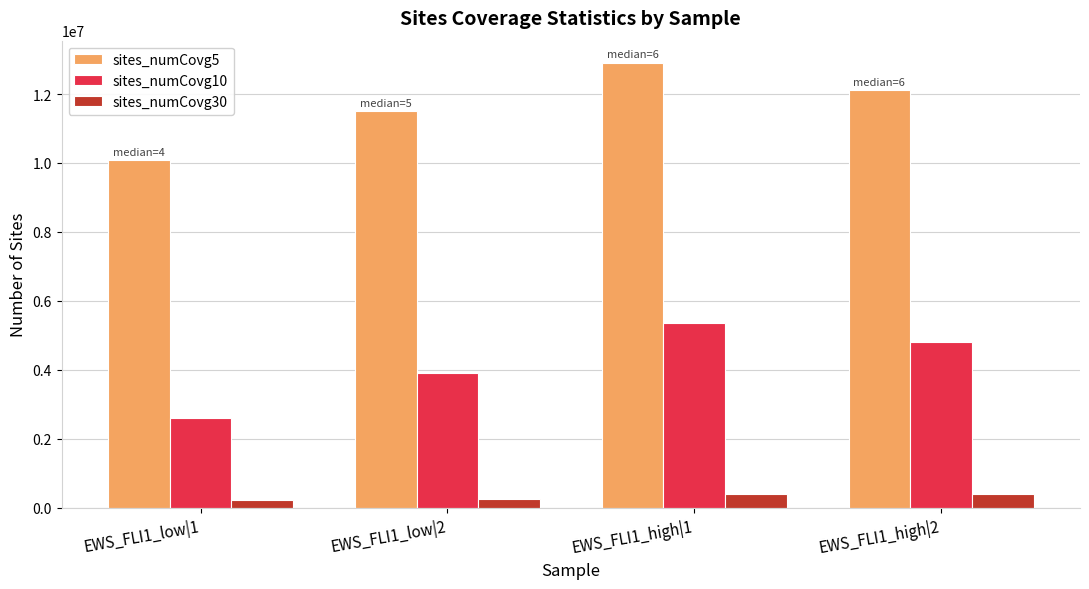

At which category does the chart reach its peak across all series?

EWS_FLI1_high|1